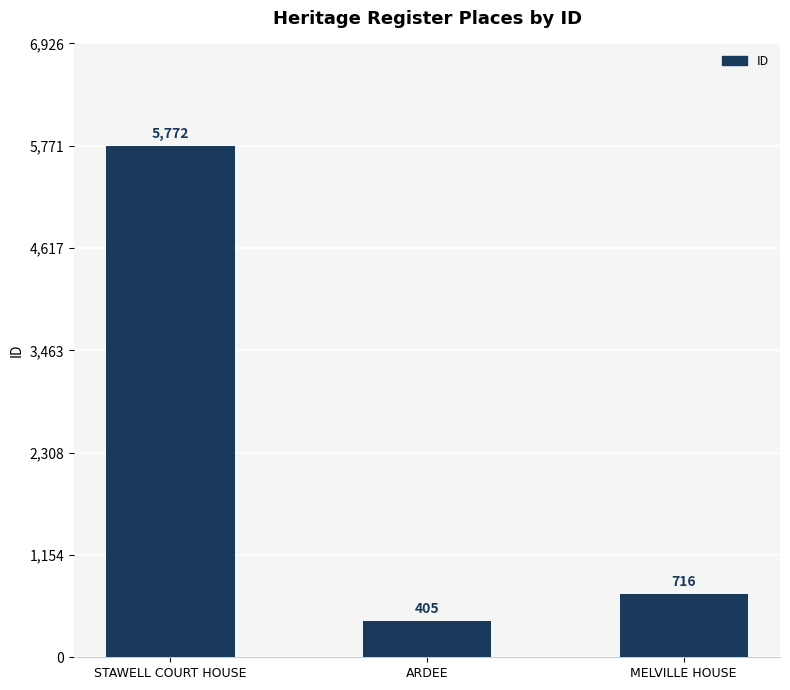

What is the change in value from ARDEE to MELVILLE HOUSE?

+311